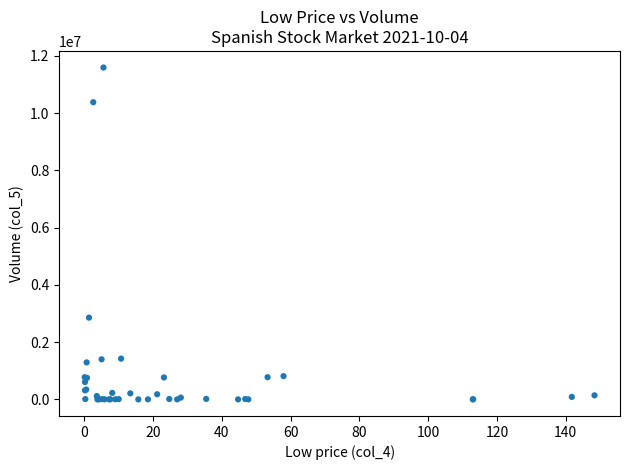

What Y value in the scatter plot is closest to 5794086?

2854755